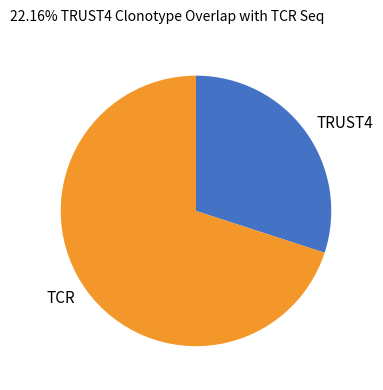

Which has a higher value, TRUST4 or TCR?

TCR